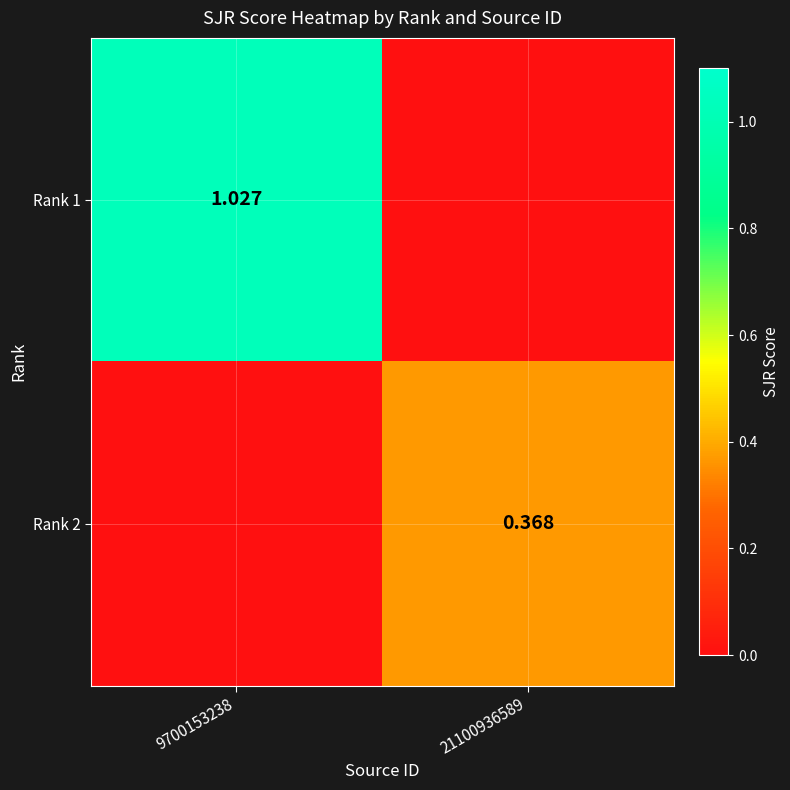

How many data points does each series have?

2